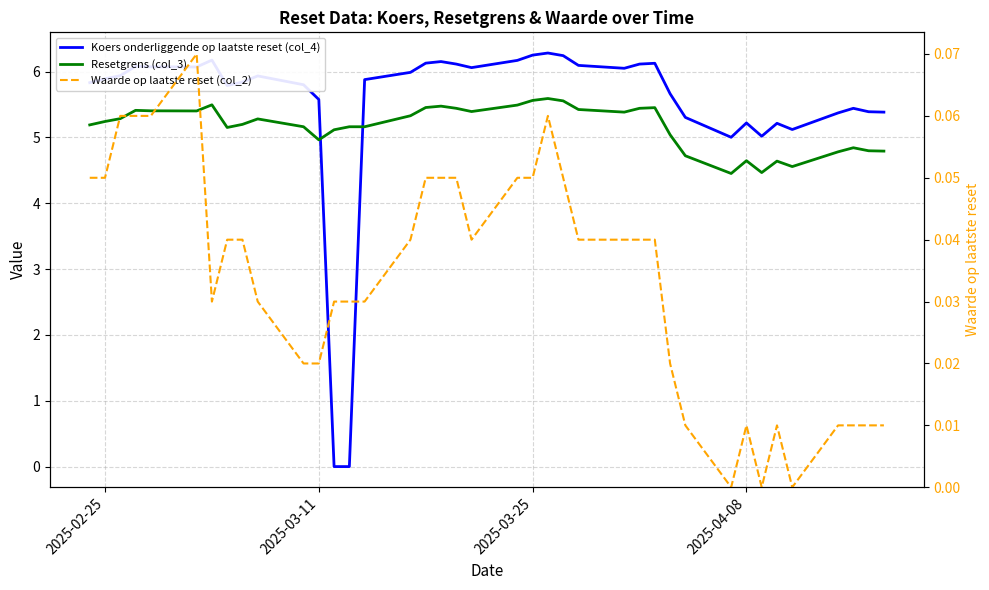

True or false: Koers onderliggende op laatste reset (col_4) and Waarde op laatste reset (col_2) intersect in this chart.

True